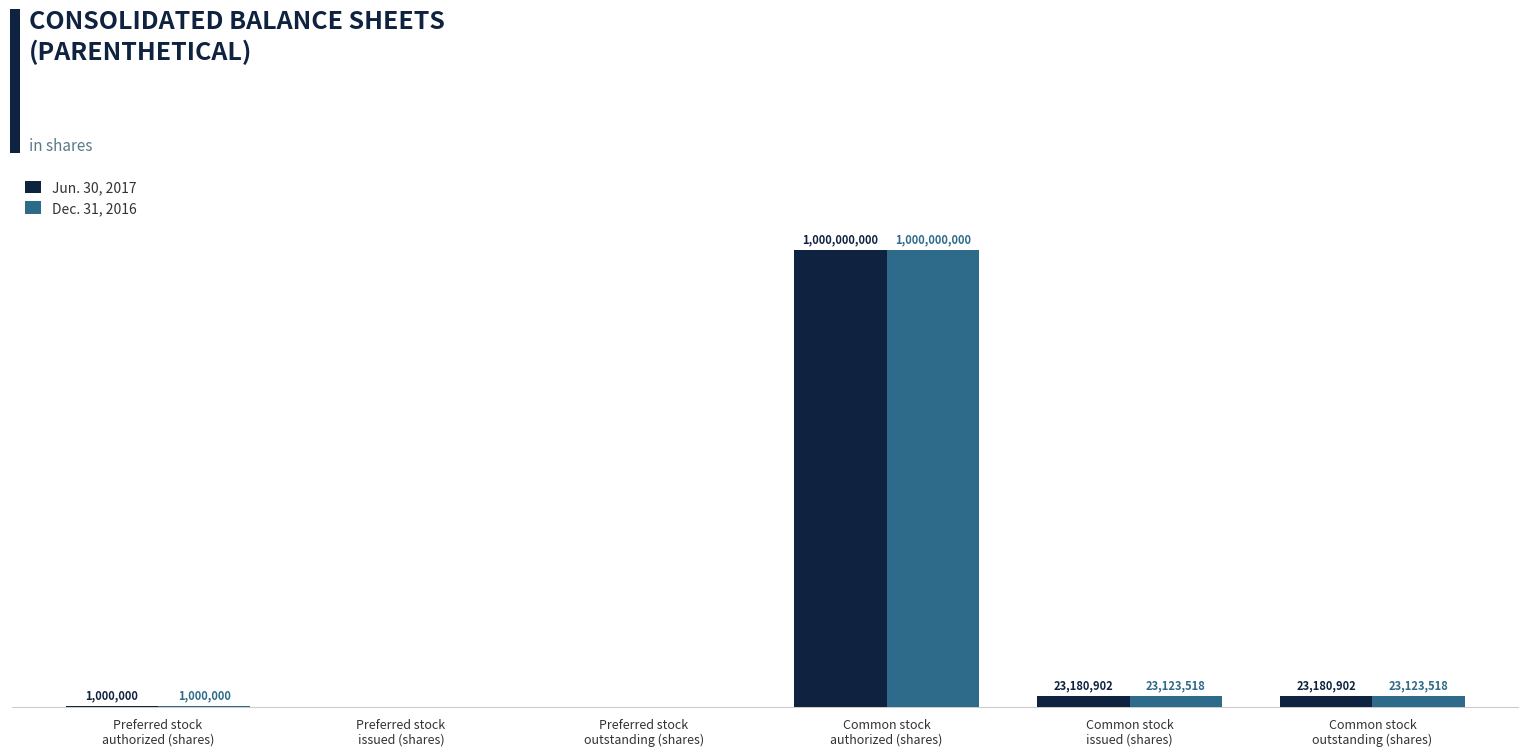

Which label corresponds to the smallest value in the chart?

Preferred stock
issued (shares)